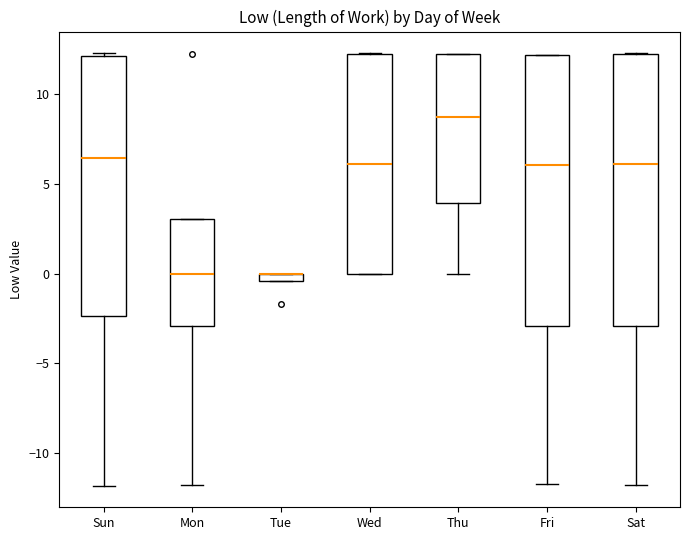

Where is the lower edge of the box for Wed on the y-axis? The values are not printed on the chart, so give them approximately, as read against the axis.

0.0